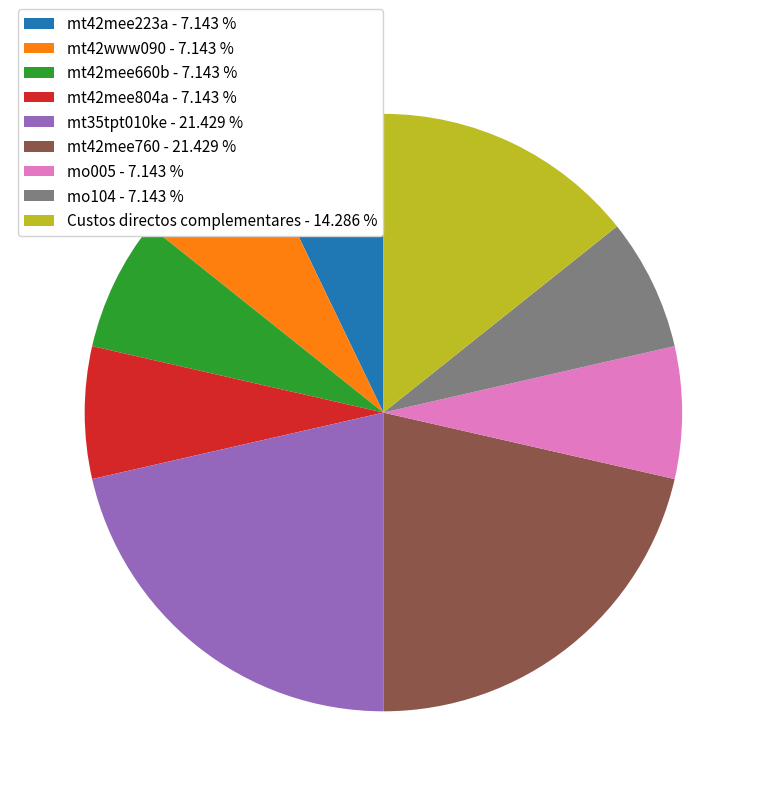

Which has a higher value, Custos directos complementares - 14.286 % or mt42www090 - 7.143 %?

Custos directos complementares - 14.286 %